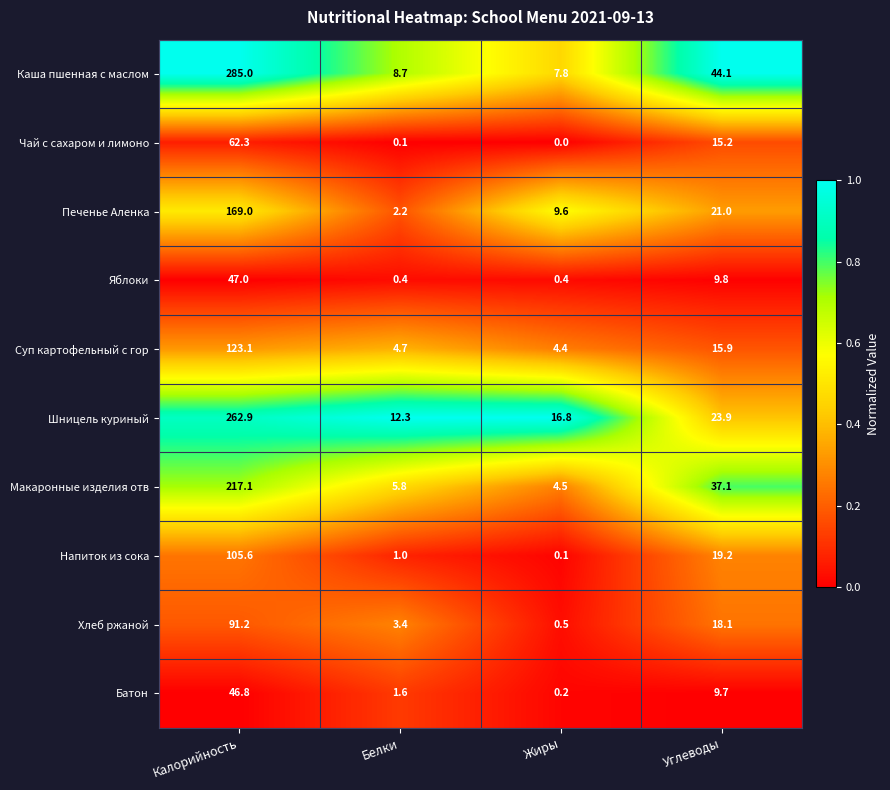

What is the average value of the Хлеб ржаной series?

28.3